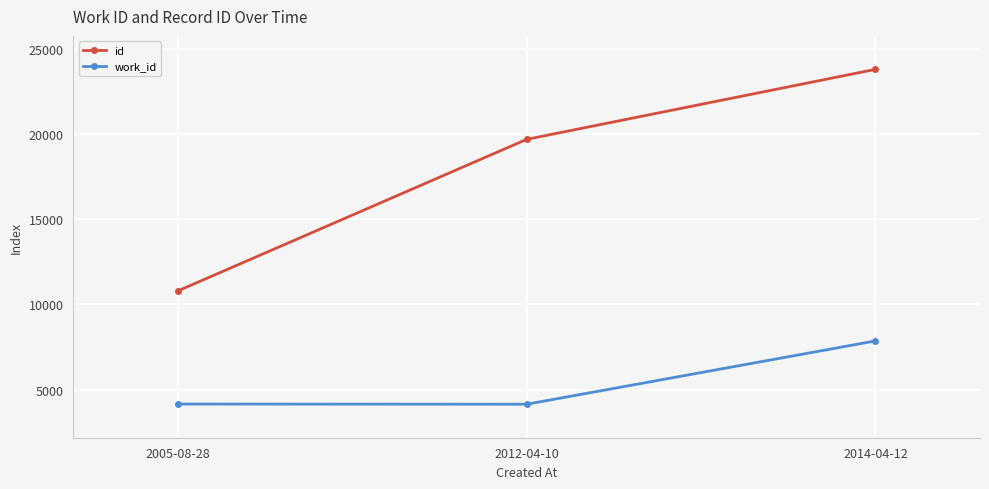

Where is work_id nearest to the value 6009?

2005-08-28